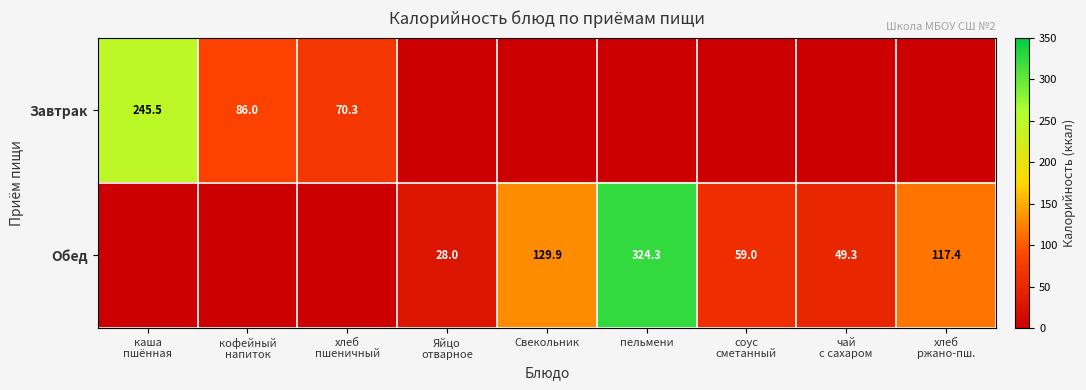

At which label does Обед reach its peak?

пельмени